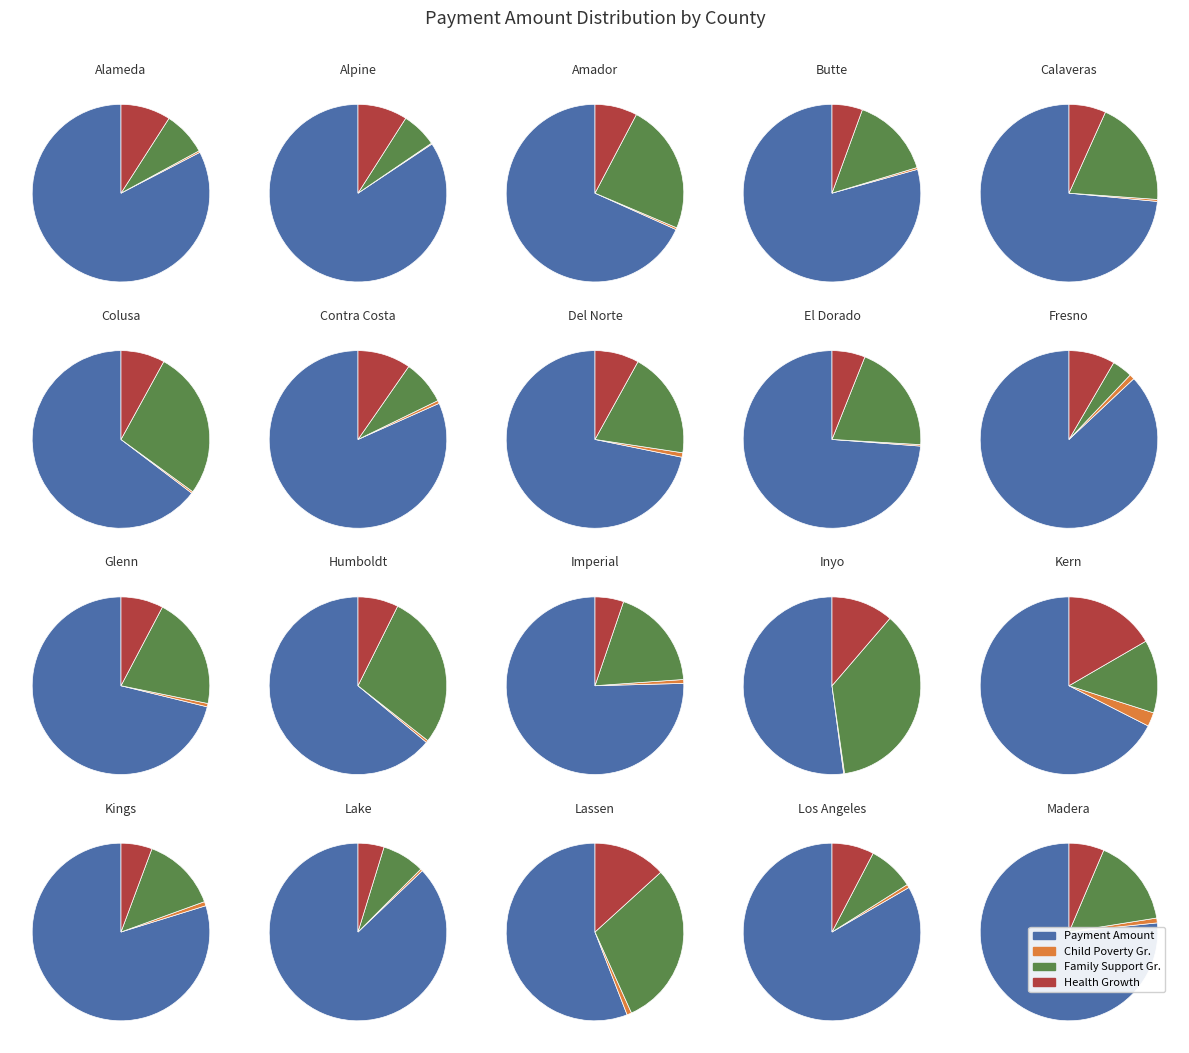

Which series has the largest range (max minus min)?

Payment Amount